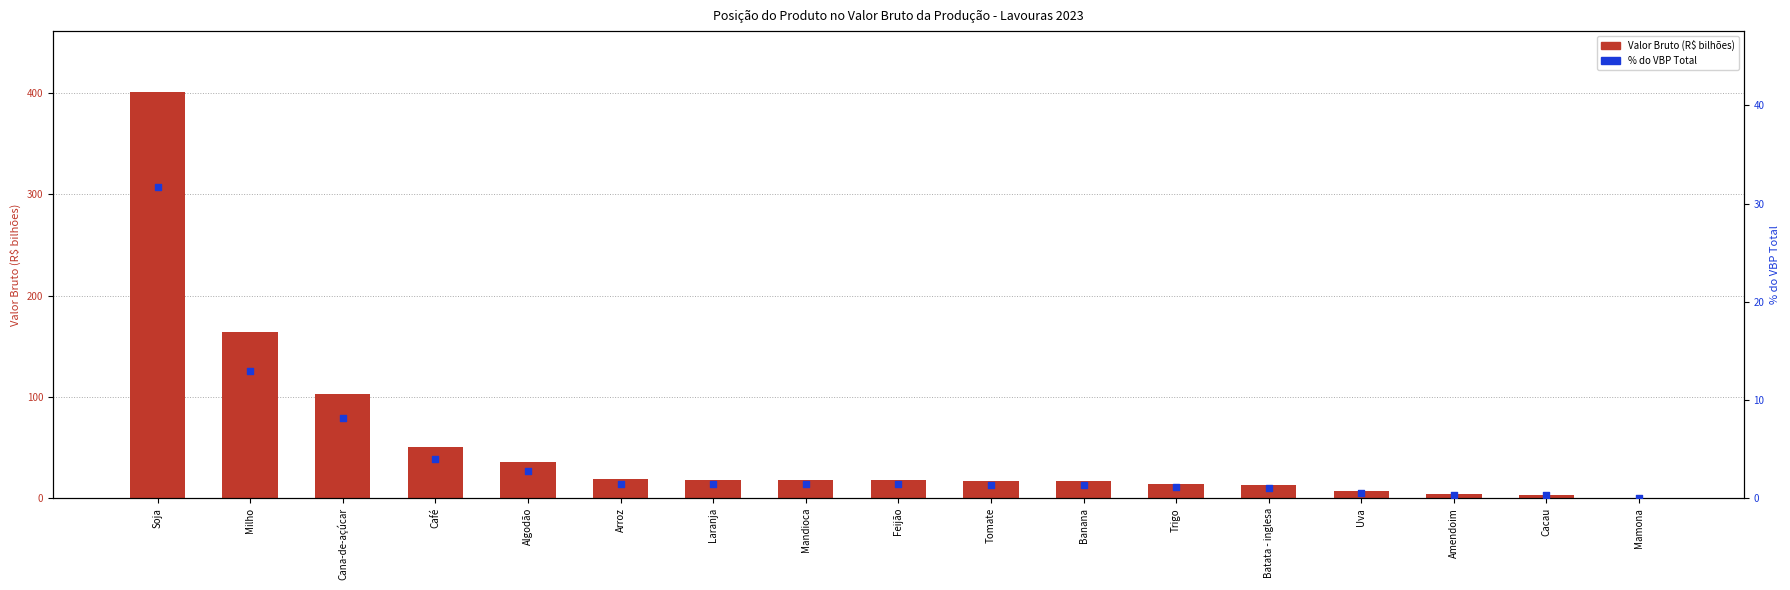

Which series contains the lowest Y value?

% do VBP Total